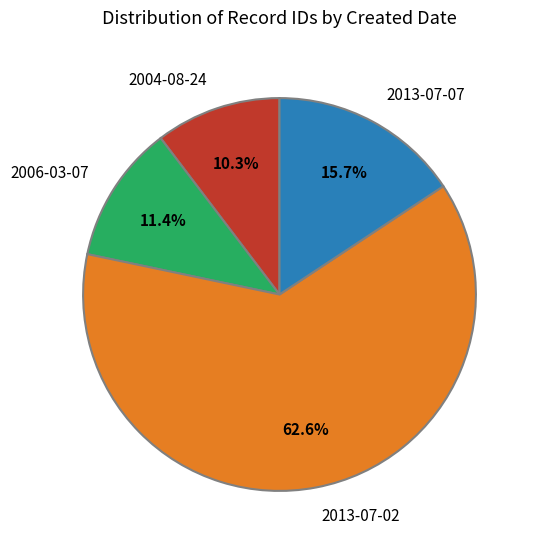

What is the total percentage of 2013-07-02 and 2006-03-07?

74.0%